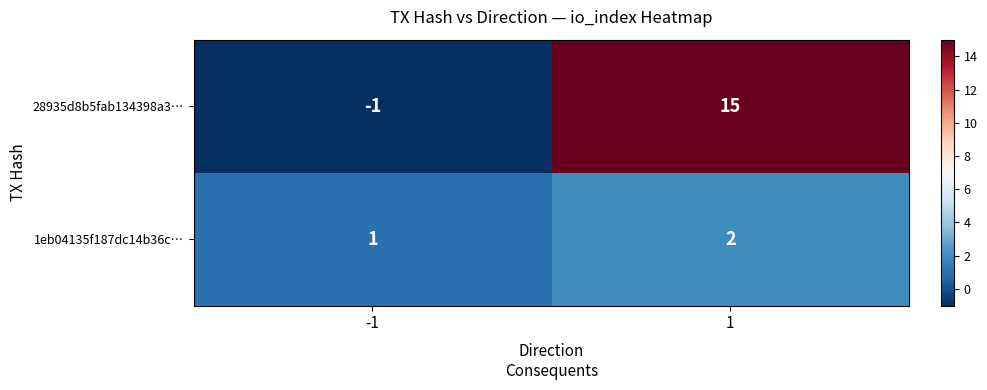

The 28935d8b5fab134398a3… series shows -1 at -1. True or false?

True